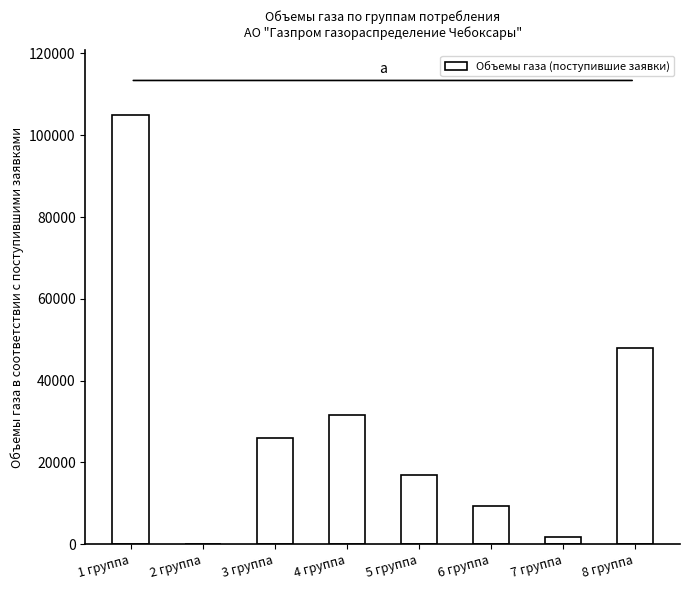

What is the greatest value displayed?

105000.0